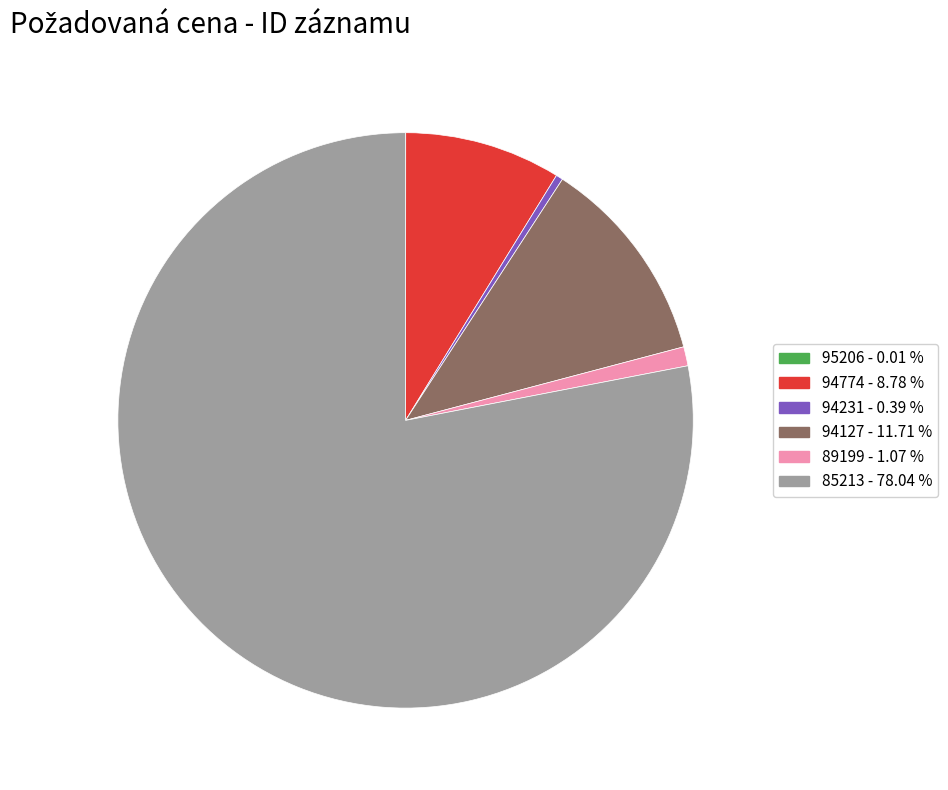

True or false: 89199 accounts for 1% of the total.

True